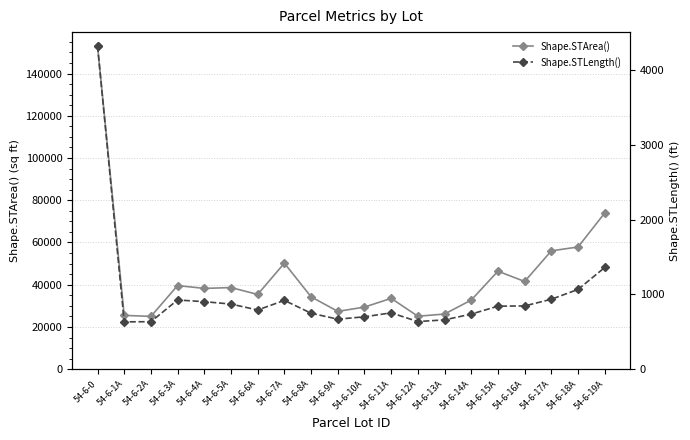

Where is Shape.STArea() nearest to the value 89094?

54-6-19A